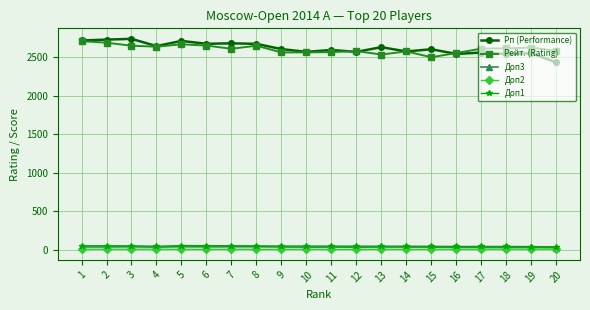

True or false: Доп1 and Доп2 cross at least once.

False